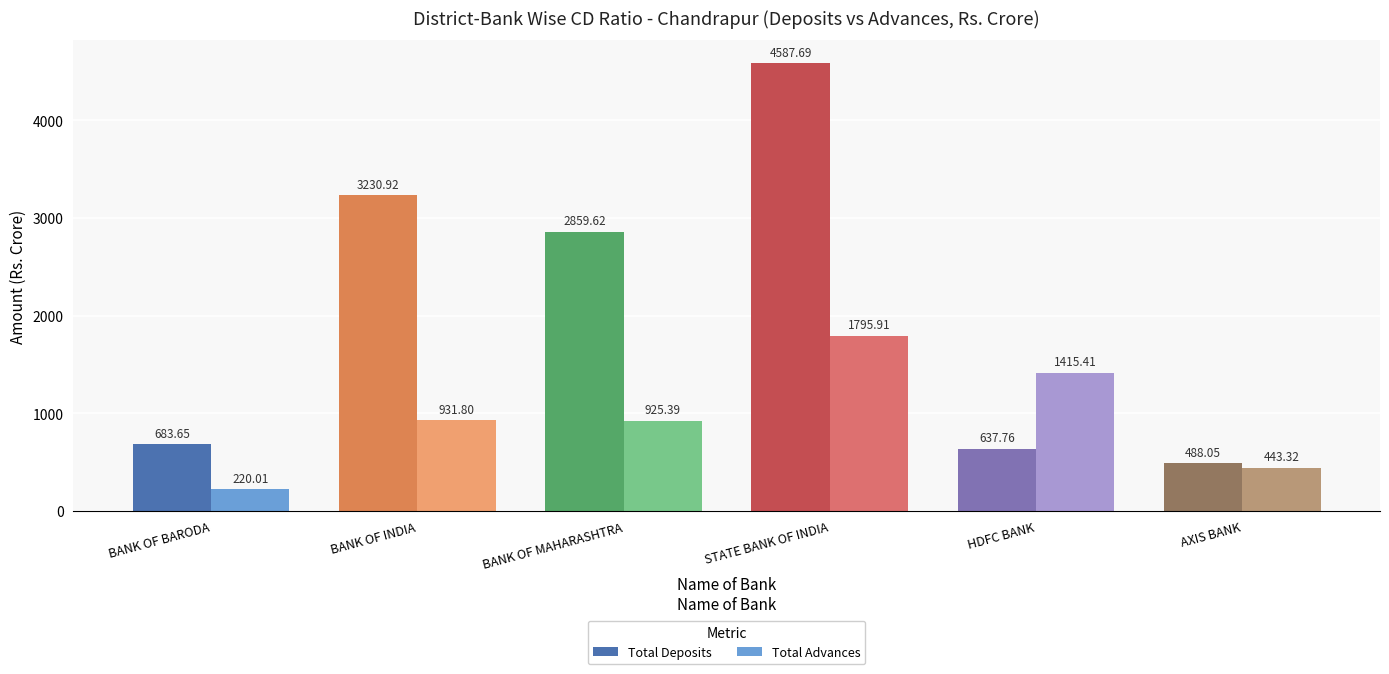

What is the label of the 5th bar from the left?

HDFC BANK